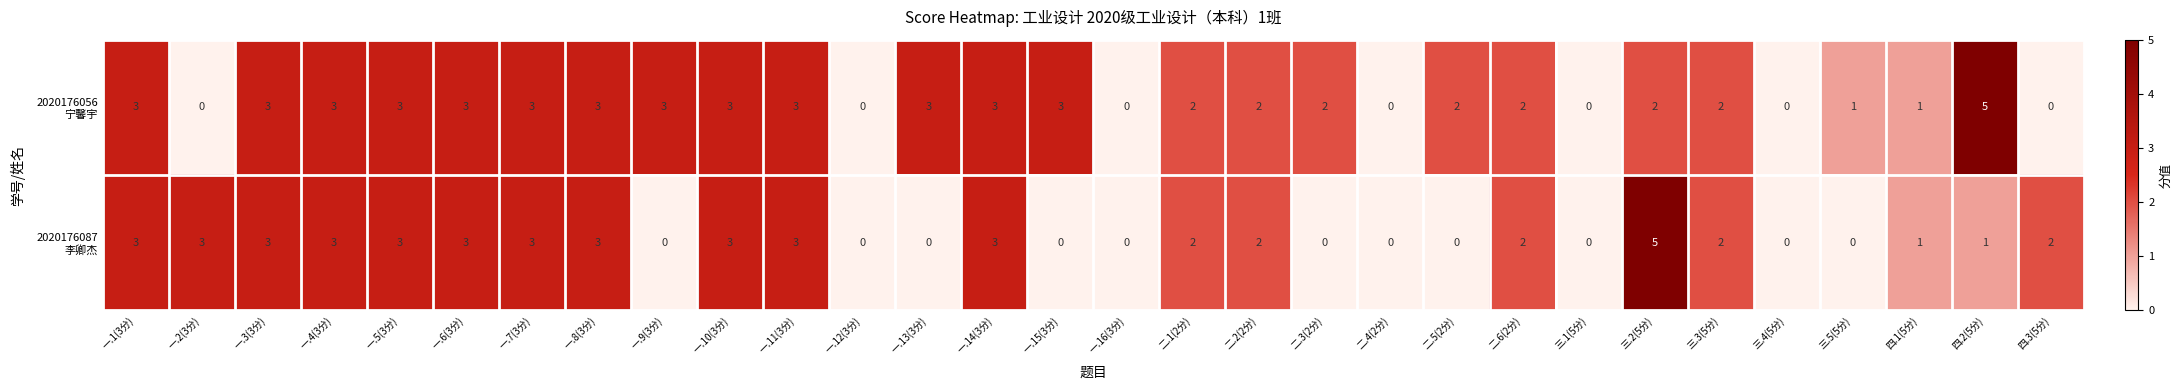

What is the greatest value displayed?

5